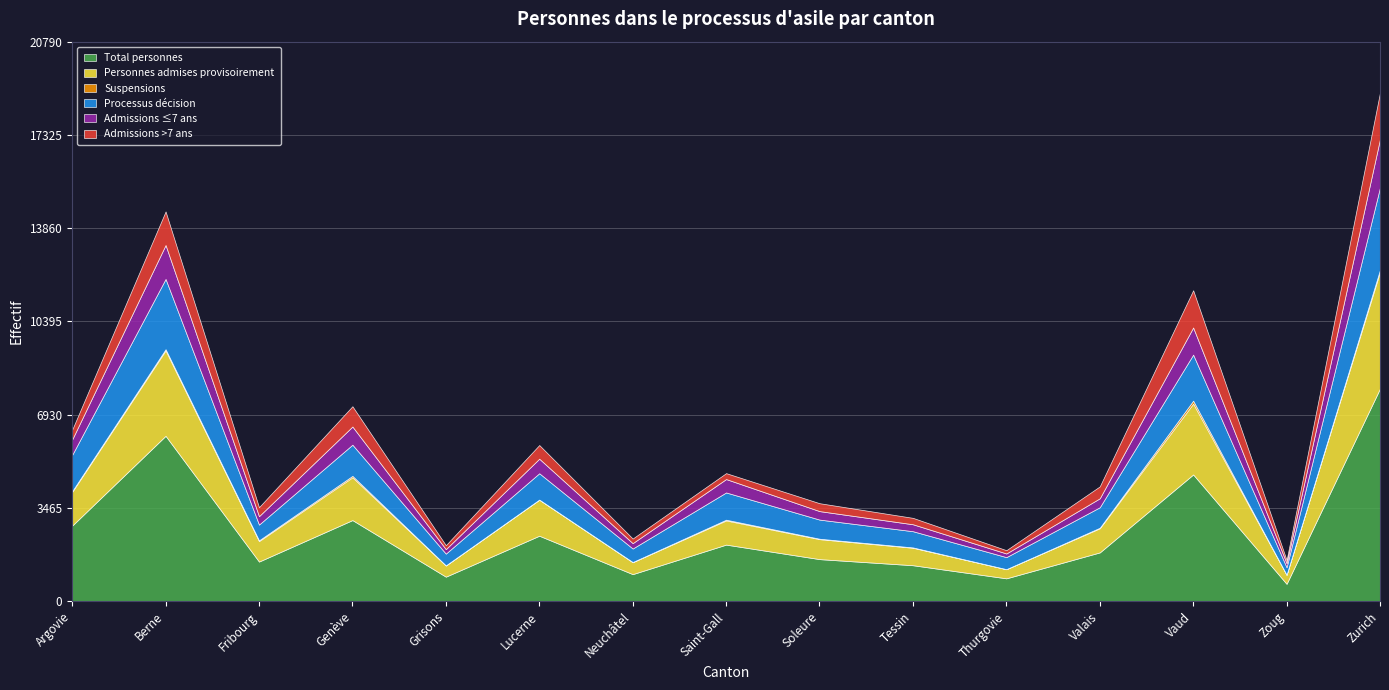

Which has a higher value, Soleure or Fribourg?

Soleure